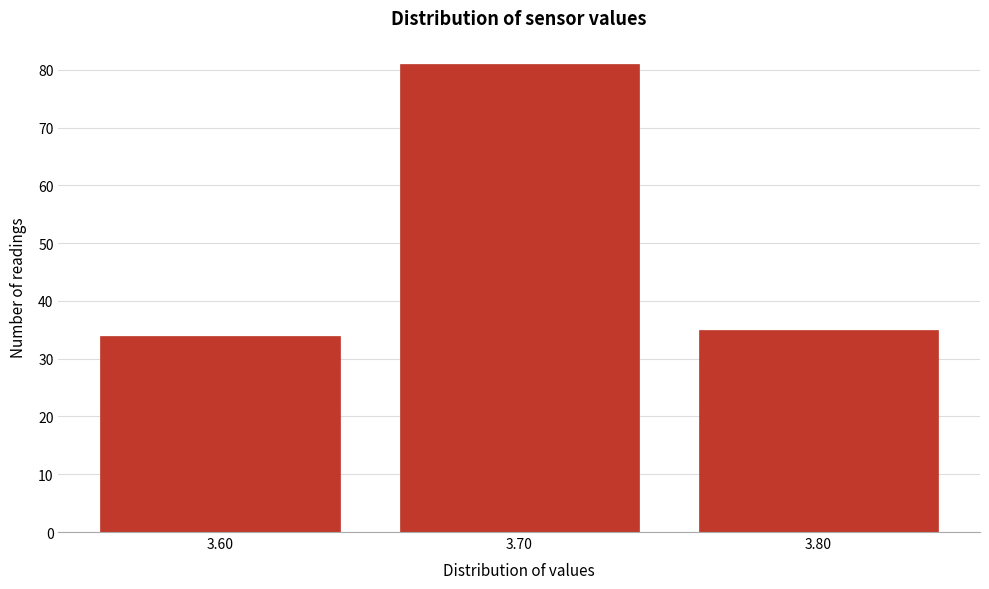

Reading left to right, list every bar in this chart as the range it spans on the x-axis followed by its height. The values are not printed on the chart, so give them approximately, as read against the axis.

3.55 to 3.65: 34
3.65 to 3.75: 81
3.75 to 3.85: 35